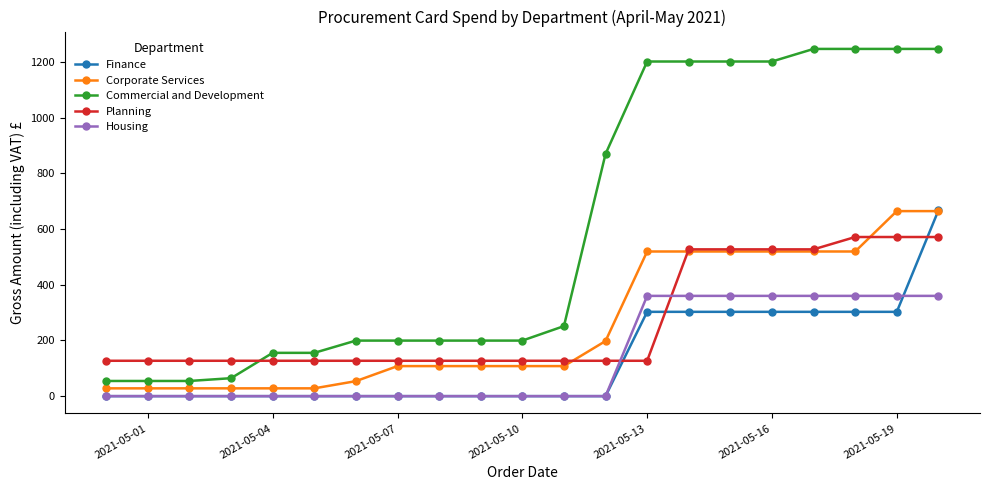

At how many categories does at least one series exceed 377?

9